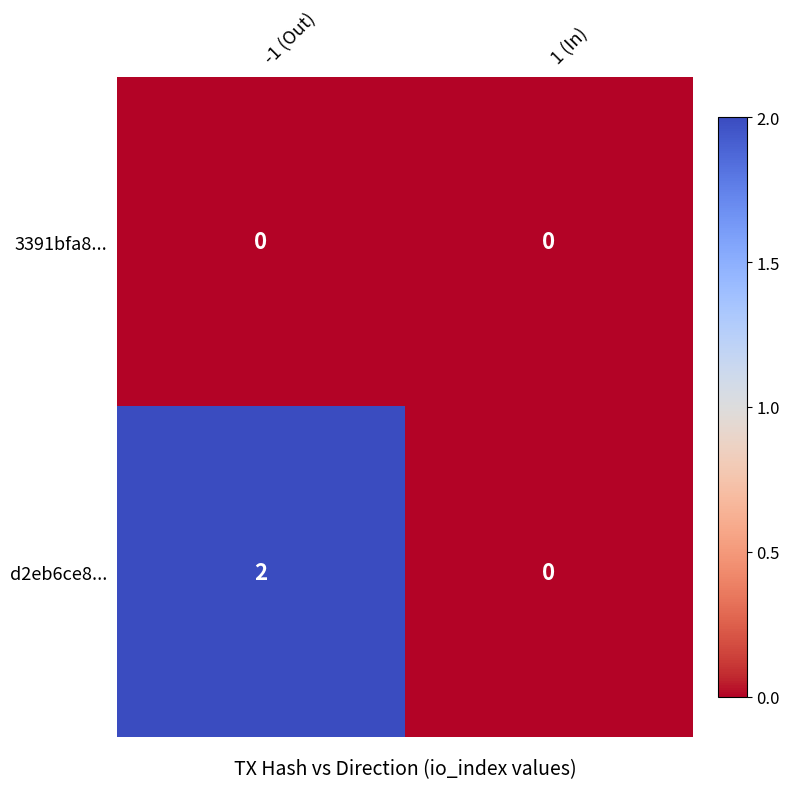

Which category has the highest value across all series?

-1 (Out)